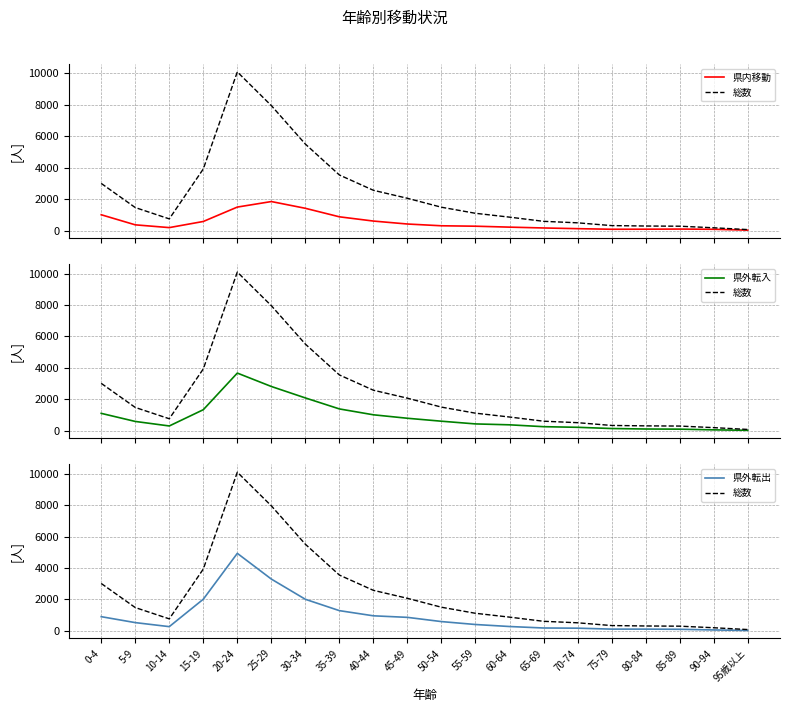

What is the difference between the 県外転出 values at 65-69 and 85-89?

83